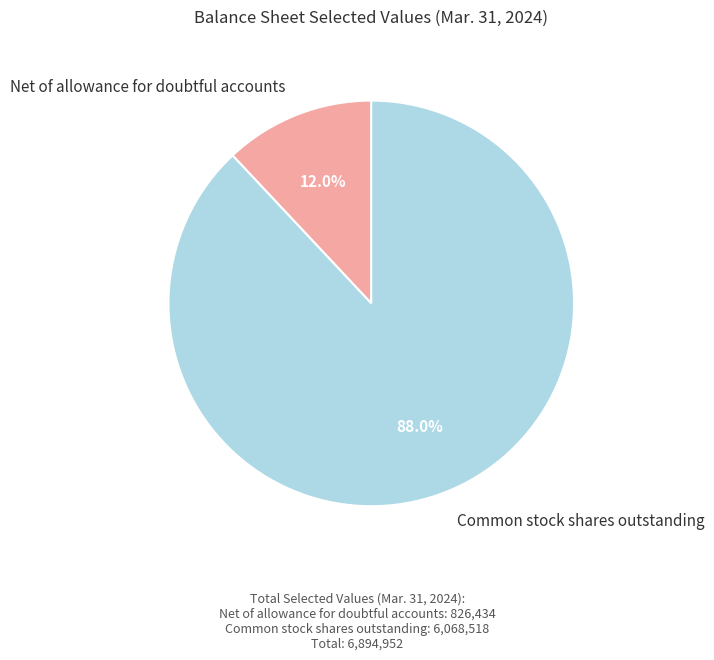

To the nearest percent, what percentage of the pie is Net of allowance for doubtful accounts?

12%